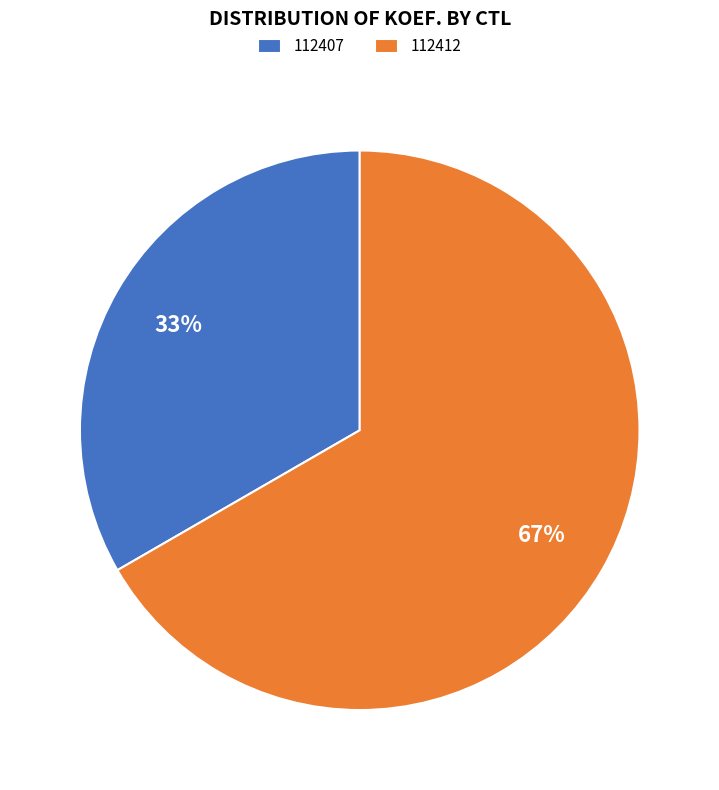

The 112407 slice represents 33% of the pie. True or false?

True